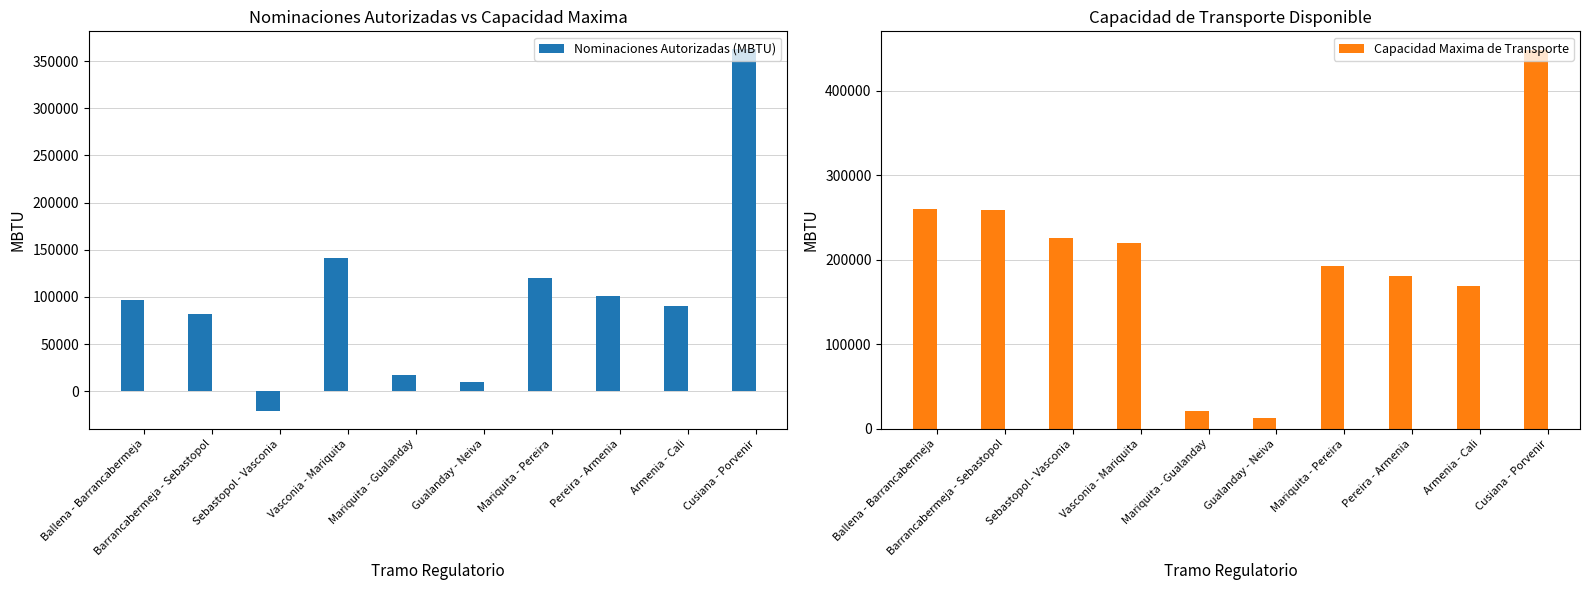

Where does the Capacidad Maxima de Transporte series first go above 219655?

Ballena - Barrancabermeja